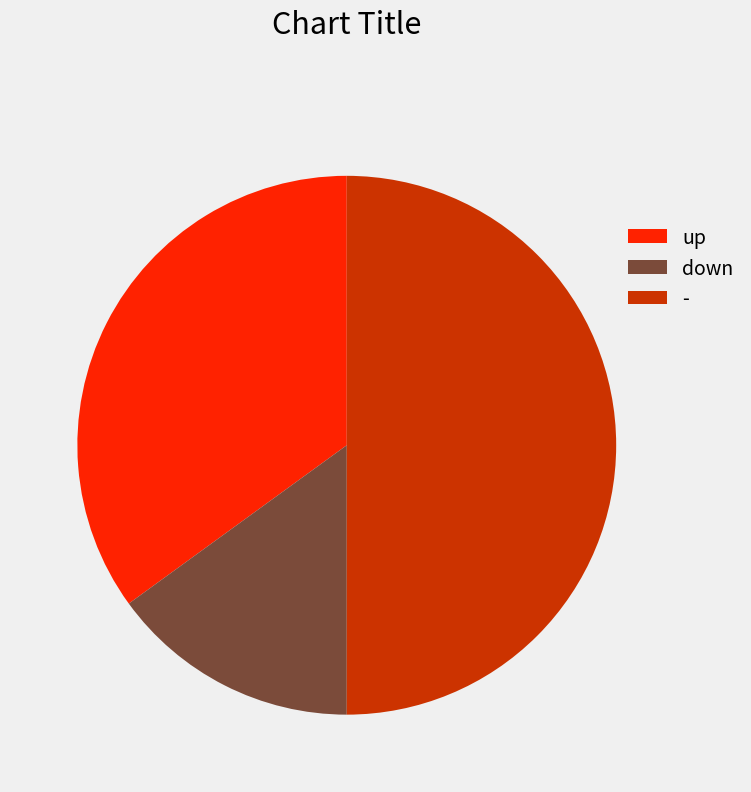

The down slice represents 15% of the pie. True or false?

True